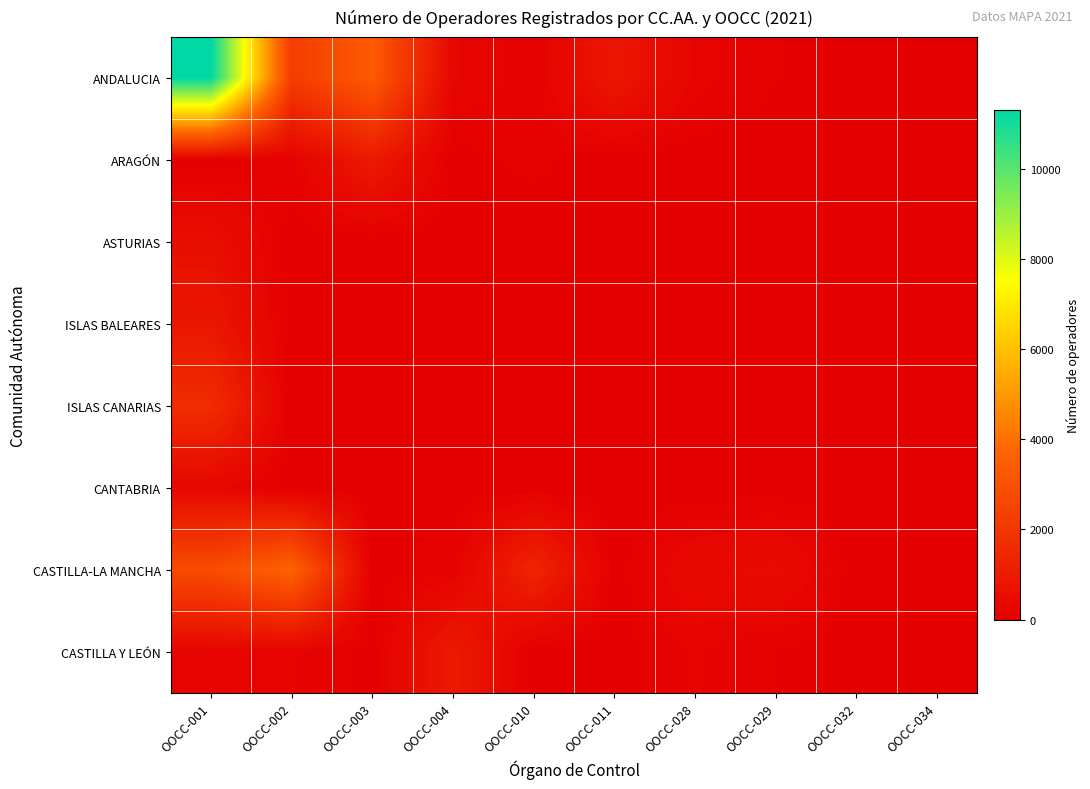

What is the total value across all series at OOCC-029?

533